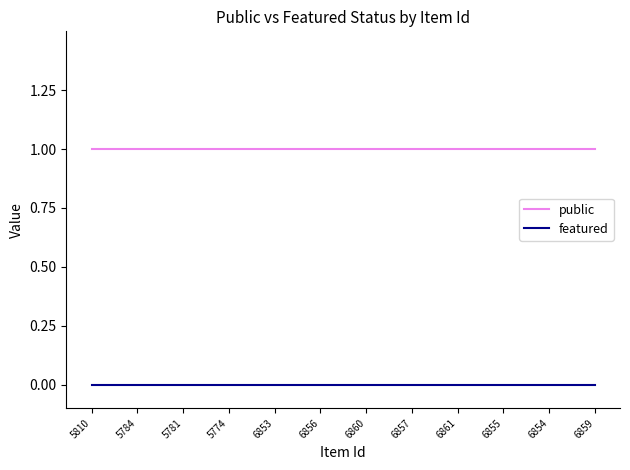

Rank the series at 6860 from lowest to highest value.

featured, public